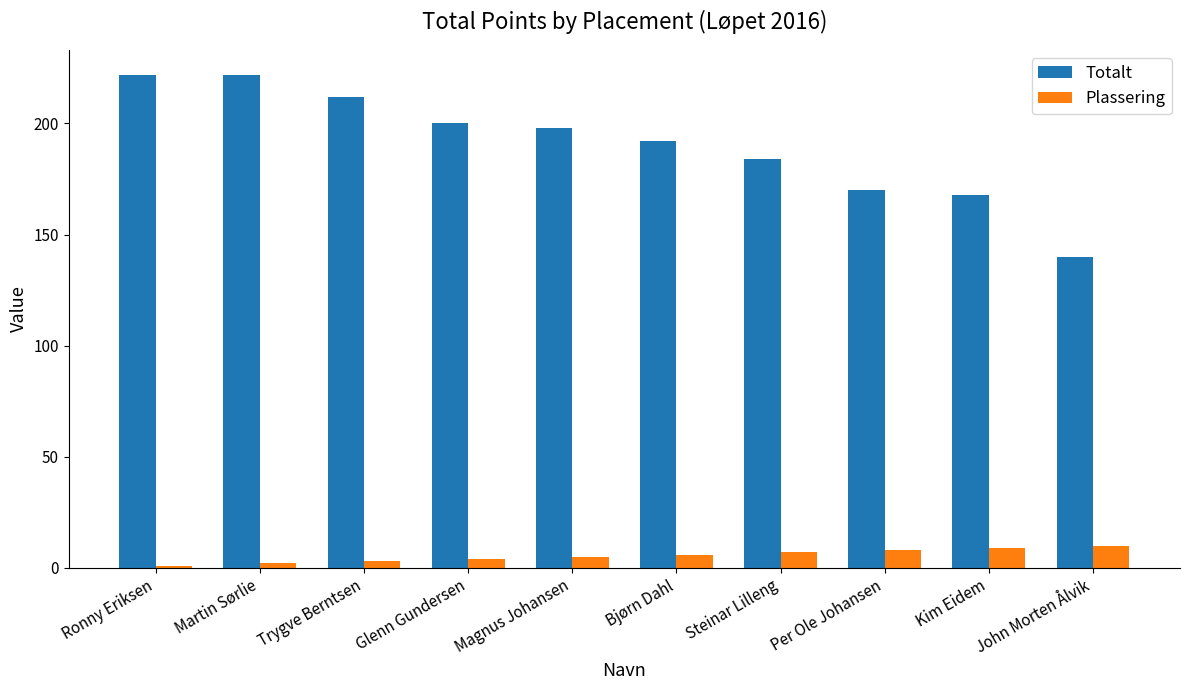

What value does the Plassering series have at Steinar Lilleng?

7